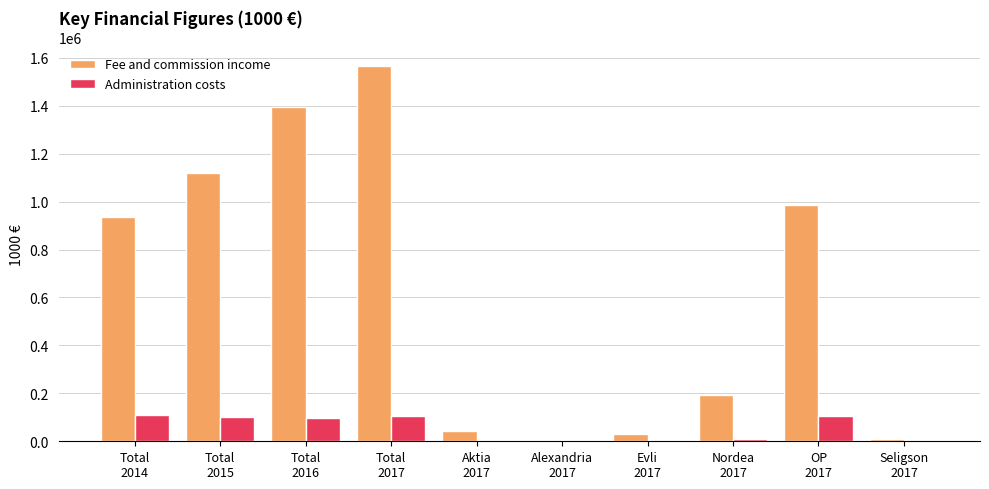

What value does the Fee and commission income series have at Total
2016?

1394000.8